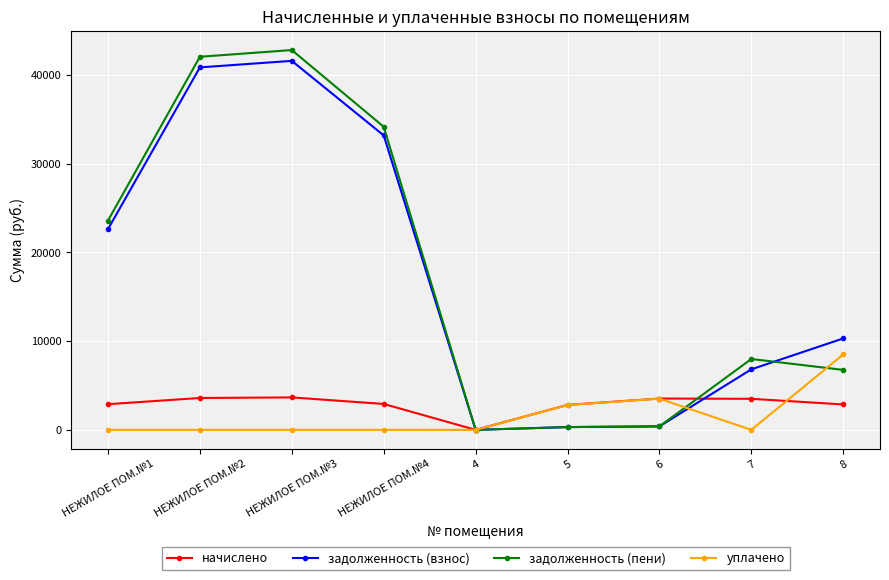

What is the difference between the highest and lowest values at 6?

3135.4